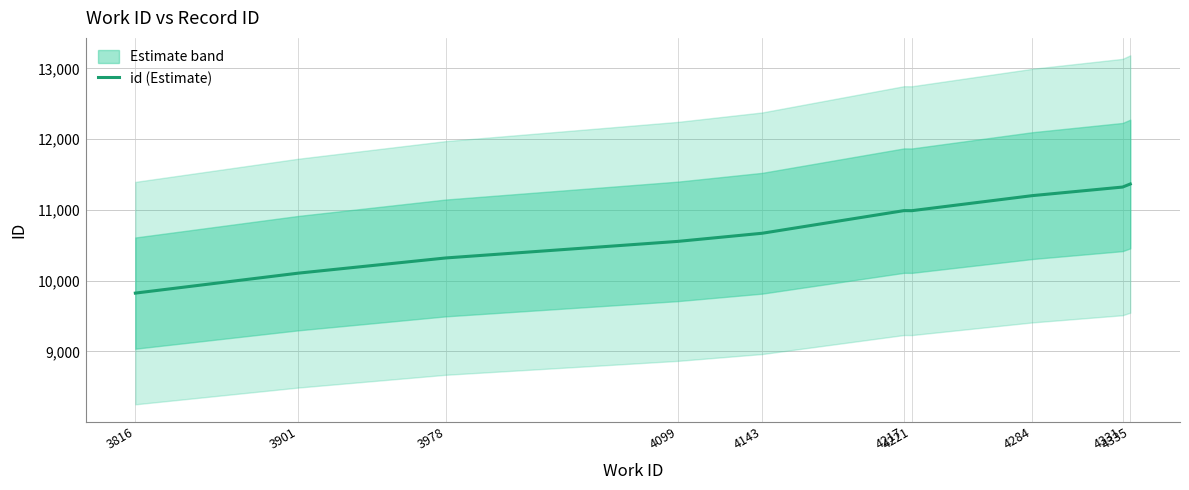

How many series are shown in this chart?

1